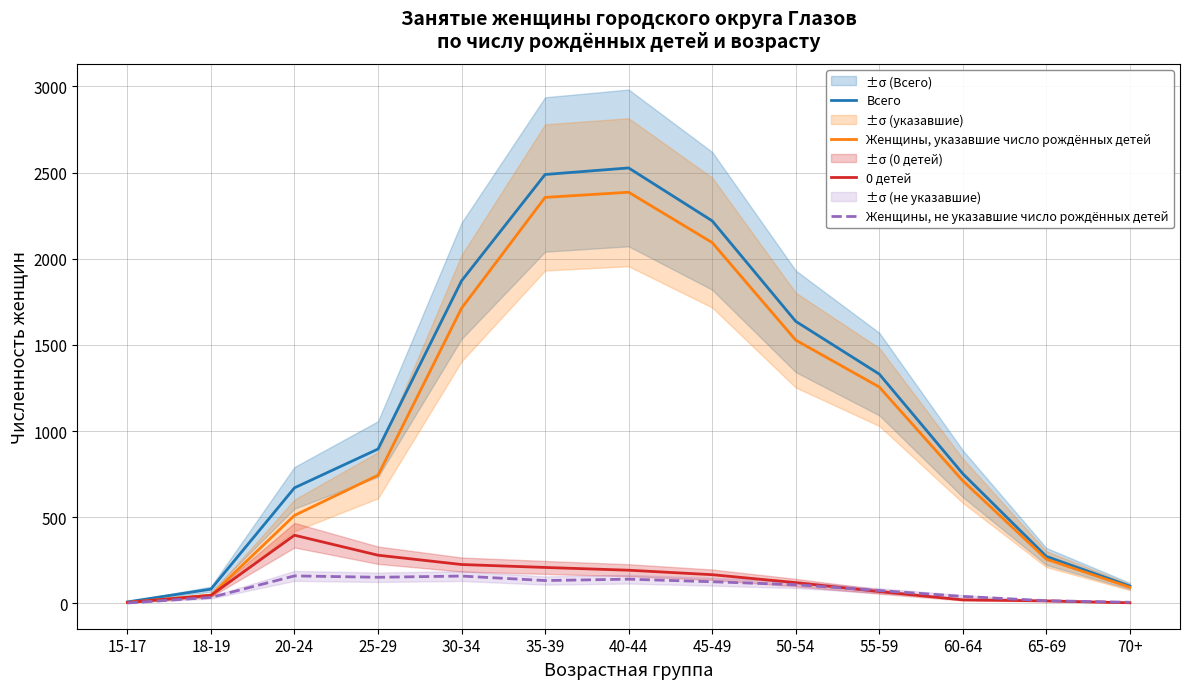

The value of Всего at 65-69 is 111. True or false?

False